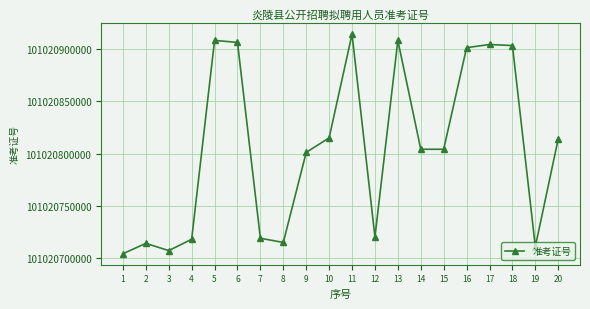

How many data points does each series have?

20